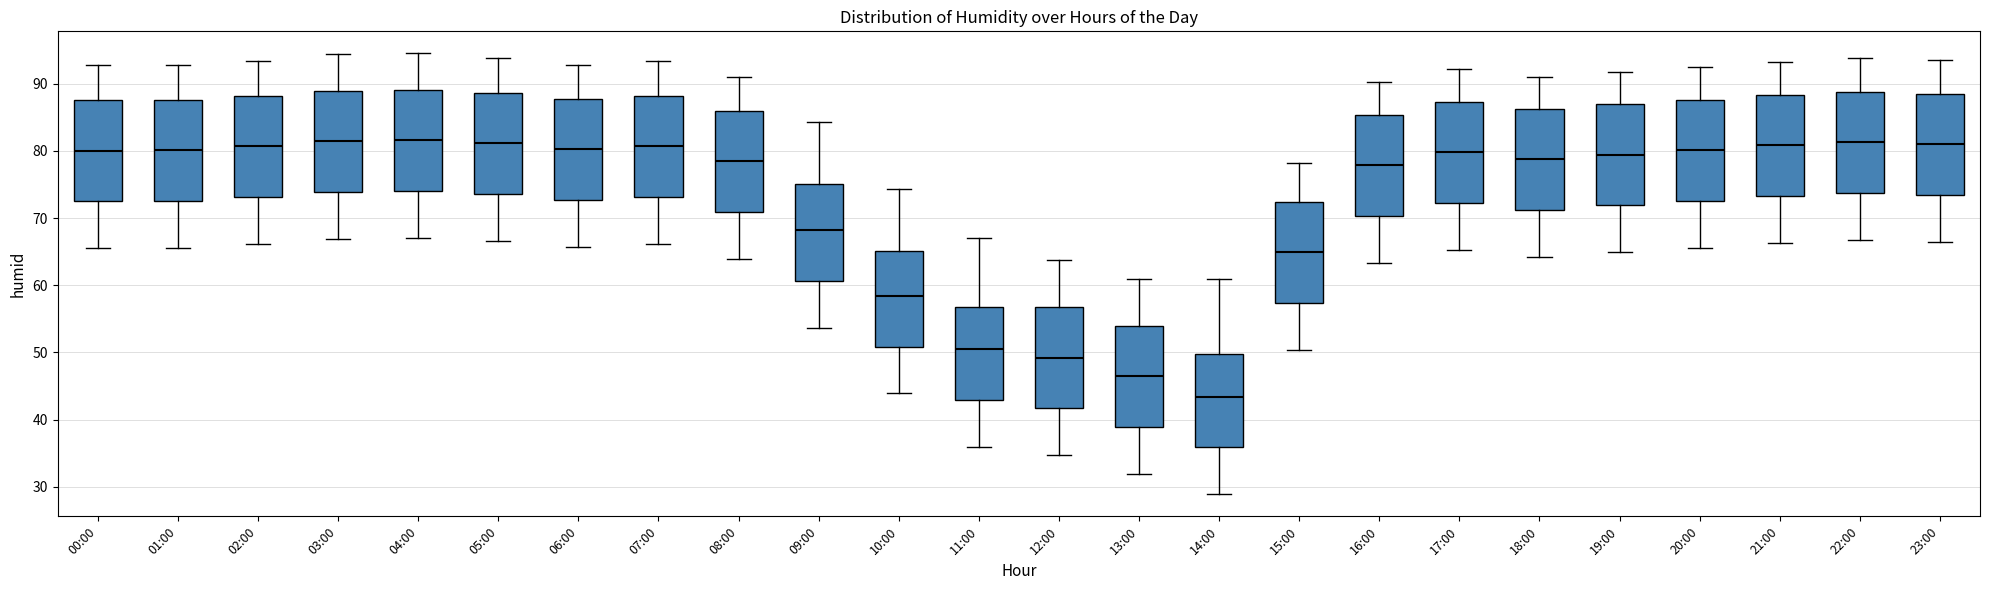

Reading left to right, read every box against the y-axis: the position of its median line, the range the box covers, and the ends of its whiskers. The values are not printed on the chart, so give them approximately, as read against the axis.

00:00: median 80, box 72 to 88, whiskers 66 to 93
01:00: median 80, box 73 to 88, whiskers 66 to 93
02:00: median 81, box 73 to 88, whiskers 66 to 93
03:00: median 81, box 74 to 89, whiskers 67 to 94
04:00: median 82, box 74 to 89, whiskers 67 to 95
05:00: median 81, box 74 to 89, whiskers 67 to 94
06:00: median 80, box 73 to 88, whiskers 66 to 93
07:00: median 81, box 73 to 88, whiskers 66 to 93
08:00: median 78, box 71 to 86, whiskers 64 to 91
09:00: median 68, box 61 to 75, whiskers 54 to 84
10:00: median 58, box 51 to 65, whiskers 44 to 74
11:00: median 50, box 43 to 57, whiskers 36 to 67
12:00: median 49, box 42 to 57, whiskers 35 to 64
13:00: median 46, box 39 to 54, whiskers 32 to 61
14:00: median 43, box 36 to 50, whiskers 29 to 61
15:00: median 65, box 57 to 72, whiskers 50 to 78
16:00: median 78, box 70 to 85, whiskers 63 to 90
17:00: median 80, box 72 to 87, whiskers 65 to 92
18:00: median 79, box 71 to 86, whiskers 64 to 91
19:00: median 79, box 72 to 87, whiskers 65 to 92
20:00: median 80, box 73 to 88, whiskers 66 to 93
21:00: median 81, box 73 to 88, whiskers 66 to 93
22:00: median 81, box 74 to 89, whiskers 67 to 94
23:00: median 81, box 73 to 89, whiskers 67 to 94